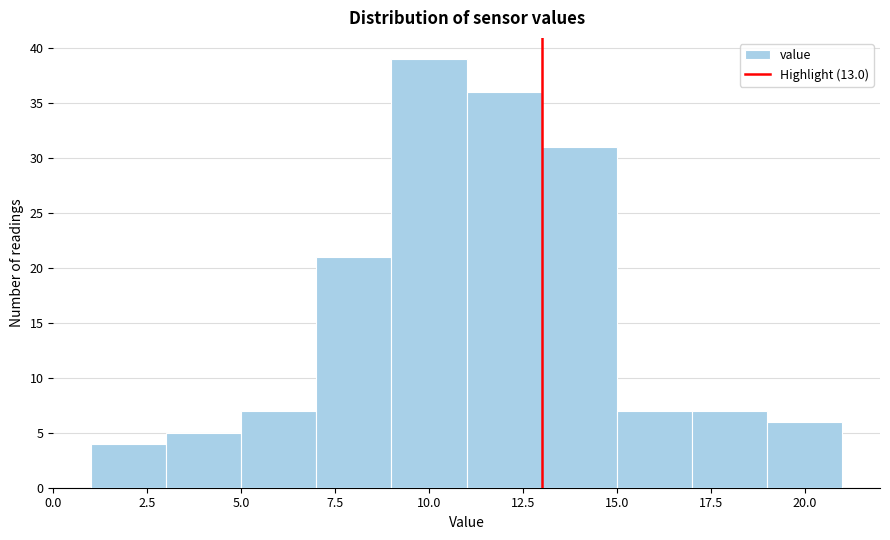

Reading left to right, list every bar in this chart as the range it spans on the x-axis followed by its height. The values are not printed on the chart, so give them approximately, as read against the axis.

1 to 3: 4
3 to 5: 5
5 to 7: 7
7 to 9: 21
9 to 11: 39
11 to 13: 36
13 to 15: 31
15 to 17: 7
17 to 19: 7
19 to 21: 6